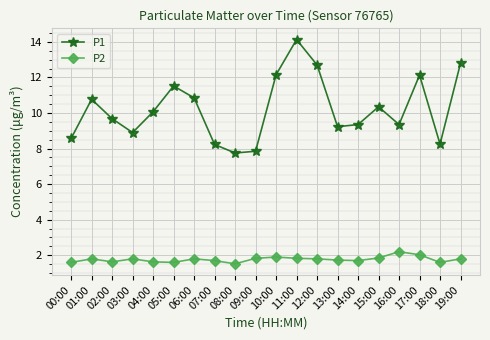

What is the label of the 7th point from the left?

06:00